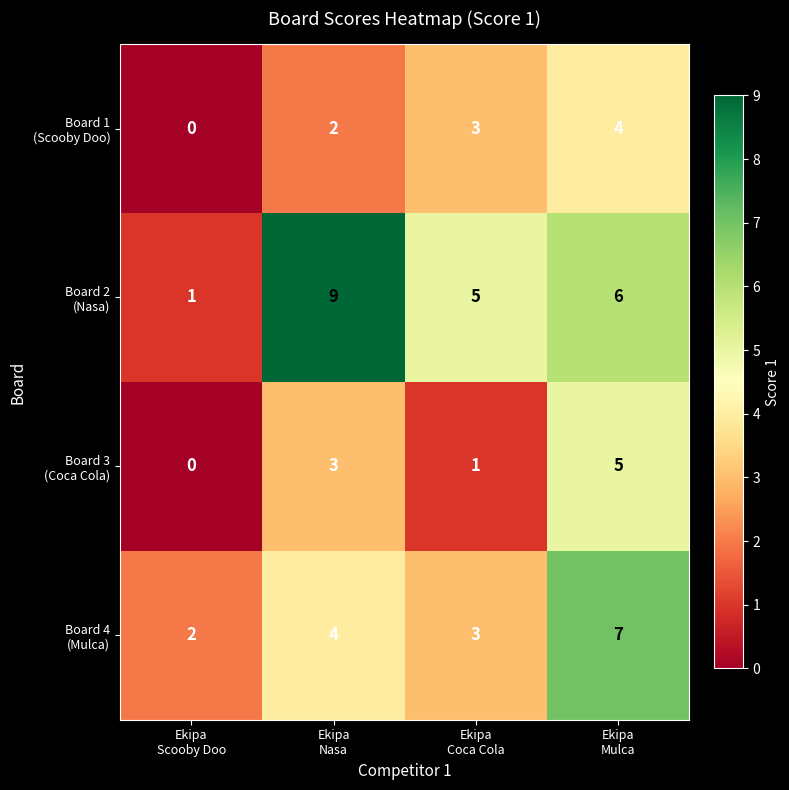

At how many categories does at least one series exceed 4?

3